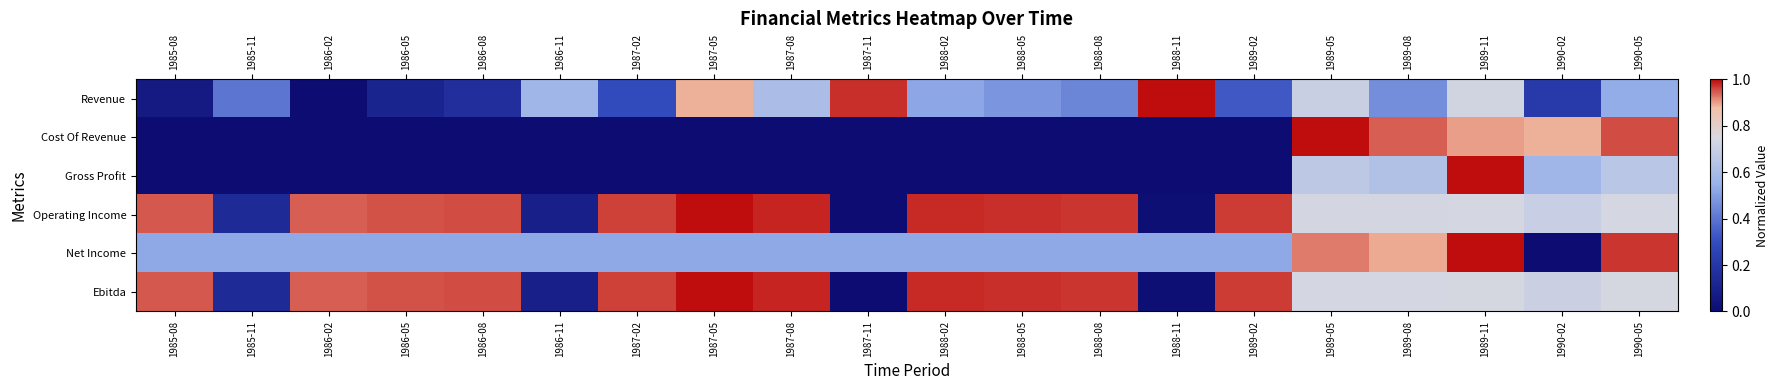

How many series are shown in this chart?

6